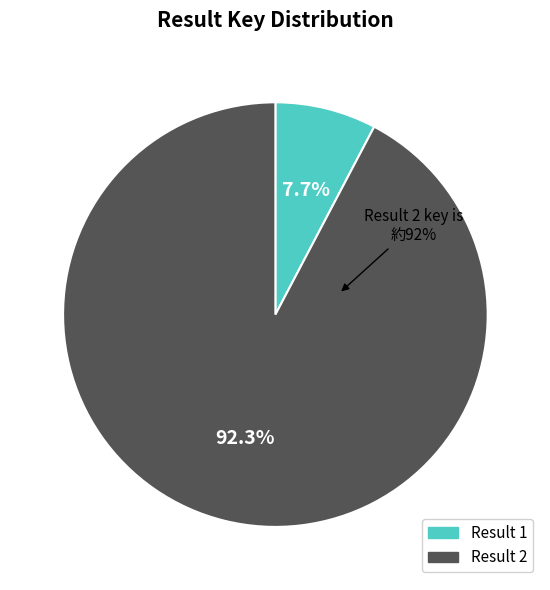

To the nearest percent, what is the difference between the 1 and 2 slice percentages?

85%